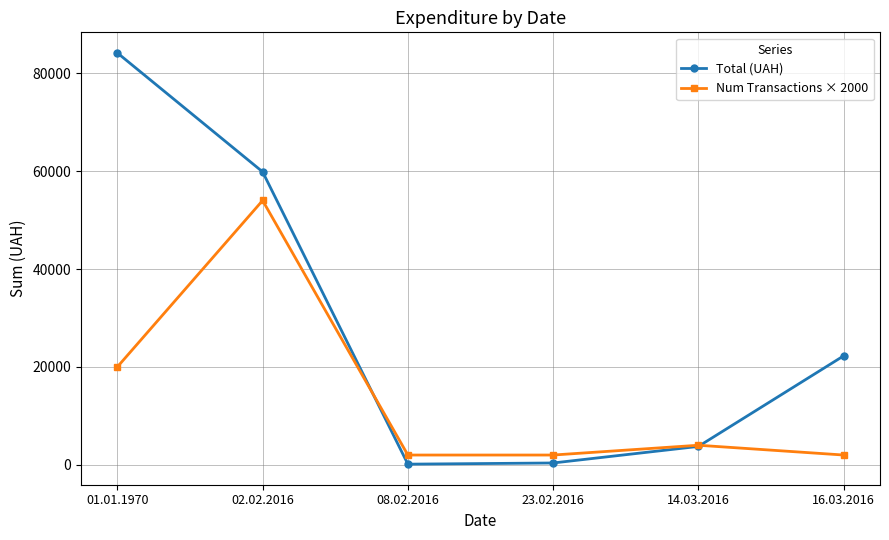

The Num Transactions × 2000 series shows 2000.0 at 16.03.2016. True or false?

True